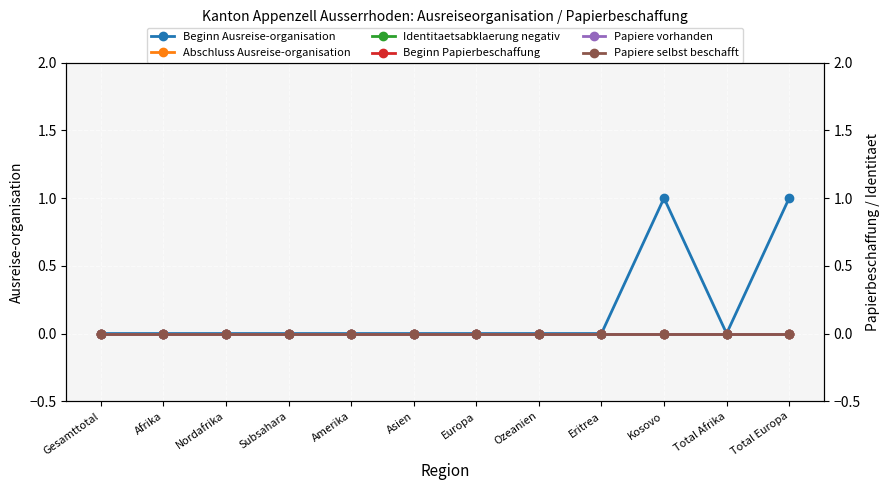

Which series has the largest total across all categories?

Beginn Ausreise-organisation